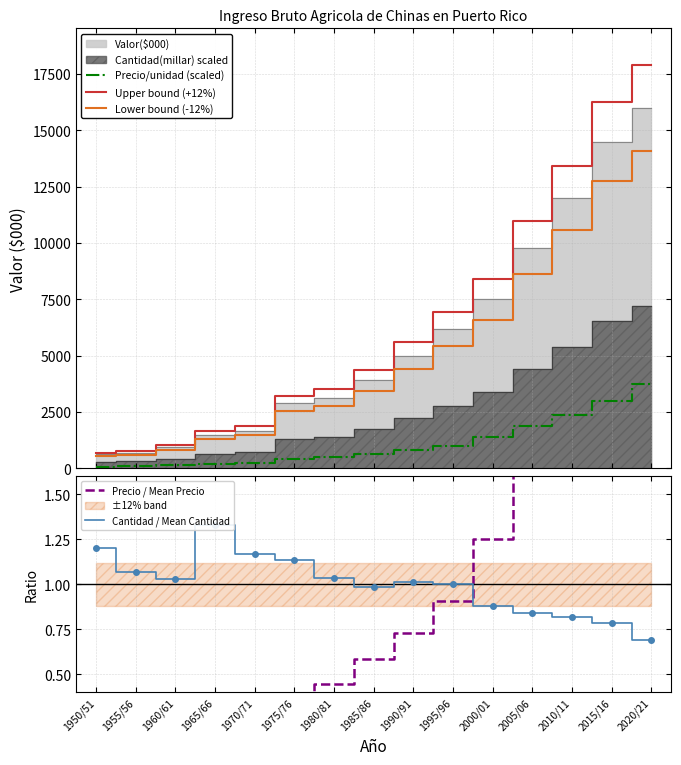

What is the sum of all Lower bound (-12%) values?

75978.1